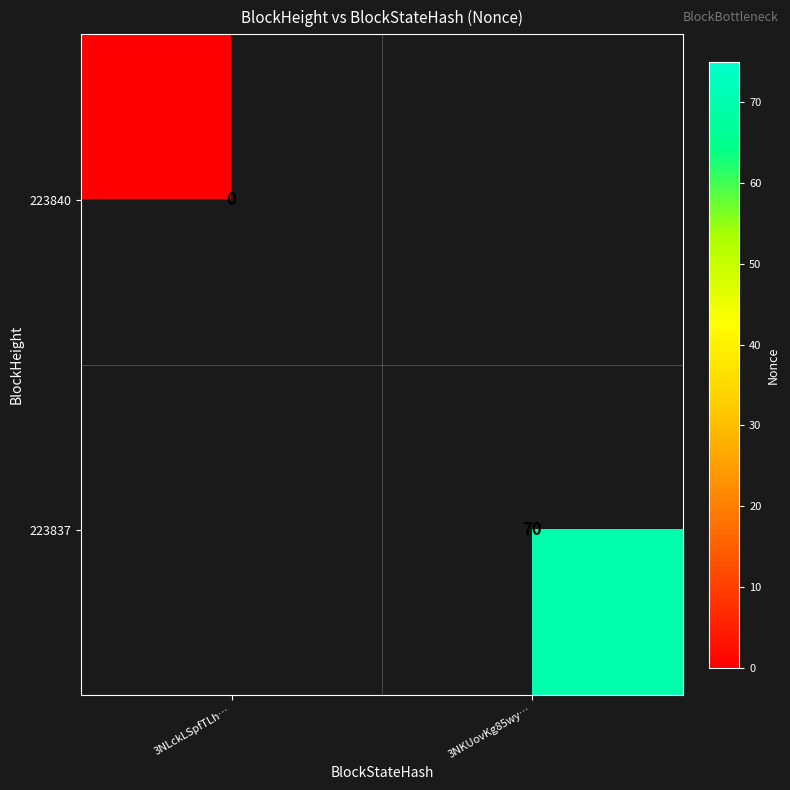

True or false: 223837 has a value of 115 at 3NKUovKg85wy….

False